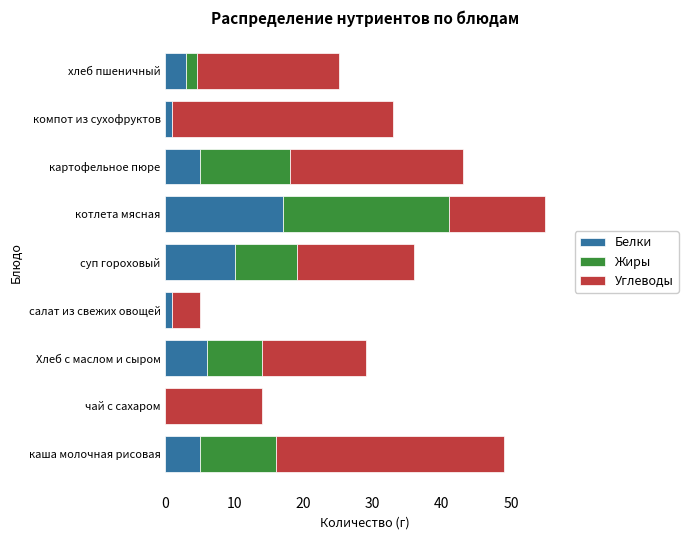

How many categories are shown in the chart?

9